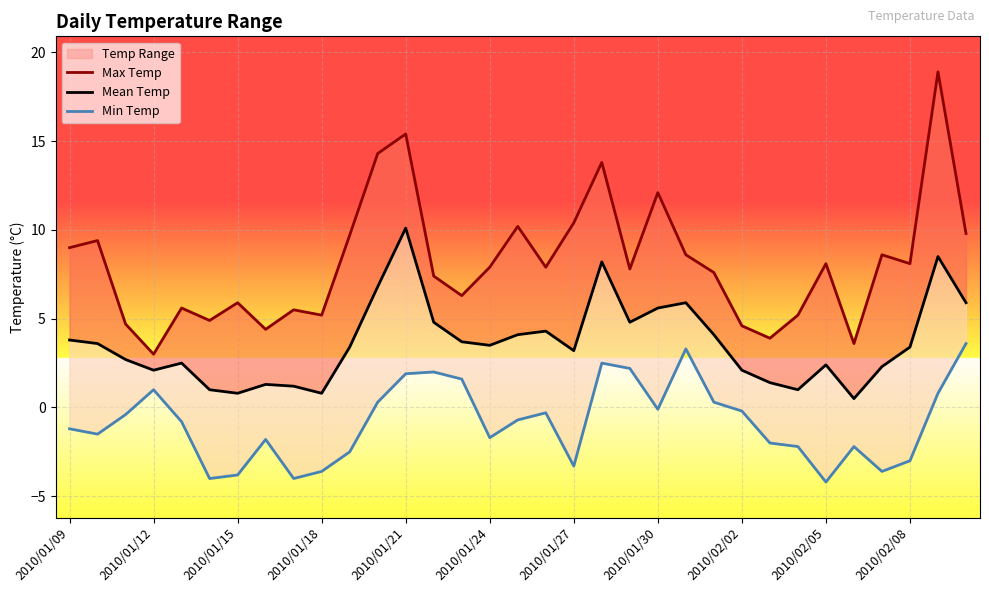

How many interior local peaks does the Mean Temp series have?

8